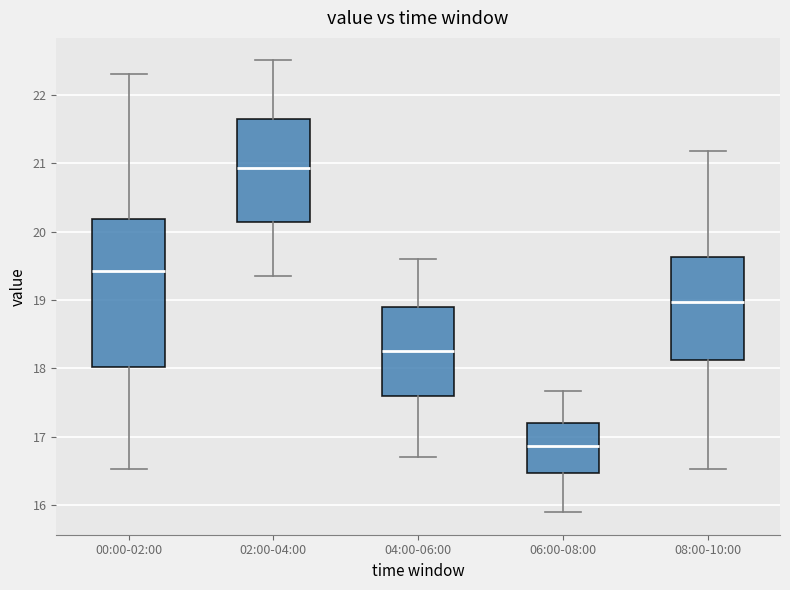

Reading left to right, transcribe this box plot: for each box, give where its median line is, the range the box spans, and where its two whiskers end, as read against the y-axis. The values are not printed on the chart, so give them approximately, as read against the axis.

00:00-02:00: median 19.4, box 18.0 to 20.2, whiskers 16.5 to 22.3
02:00-04:00: median 20.9, box 20.1 to 21.6, whiskers 19.4 to 22.5
04:00-06:00: median 18.3, box 17.6 to 18.9, whiskers 16.7 to 19.6
06:00-08:00: median 16.9, box 16.5 to 17.2, whiskers 15.9 to 17.7
08:00-10:00: median 19.0, box 18.1 to 19.6, whiskers 16.5 to 21.2